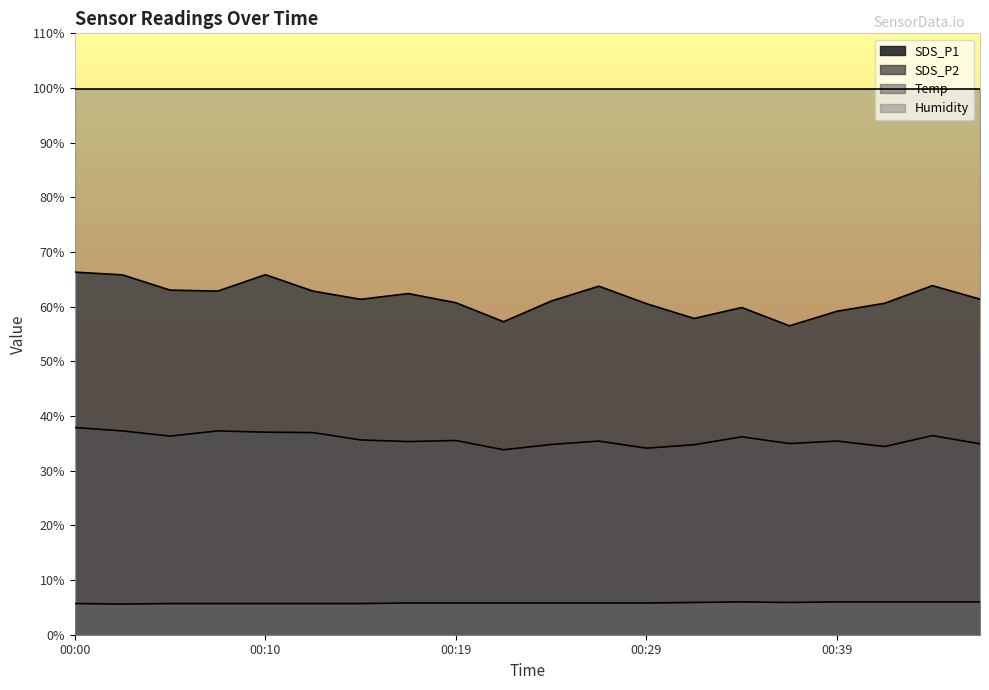

What is the average value of the SDS_P2 series?

35.7